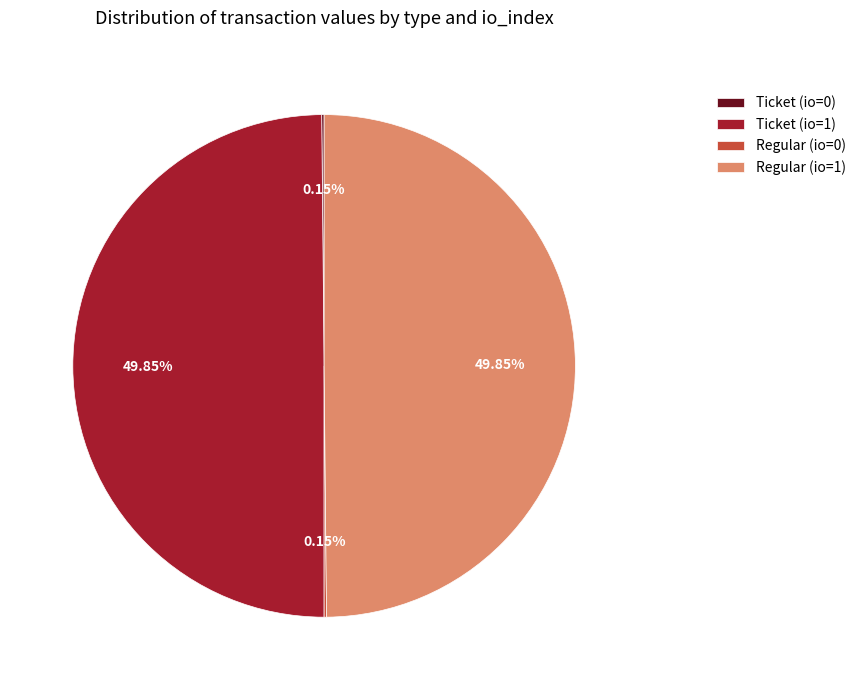

Combined, what portion of the pie is Ticket (io=1) and Ticket (io=0)?

50.0%